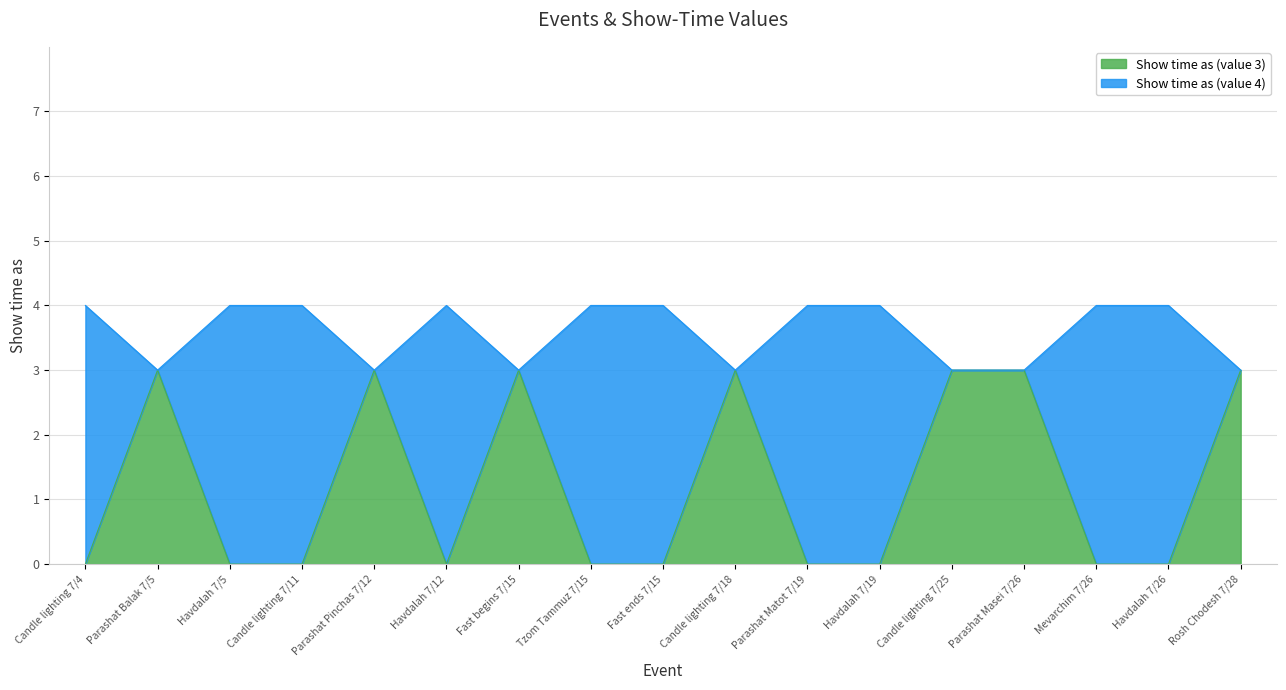

What position from the right is Parashat Masei 7/26?

4